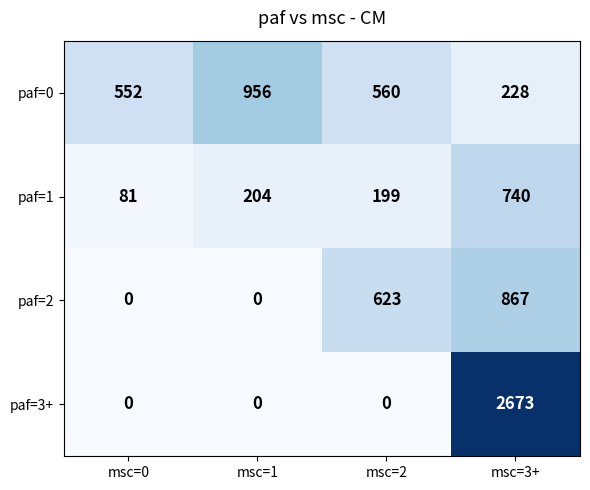

Between msc=2 and msc=3+, which series saw the biggest shift?

paf=3+